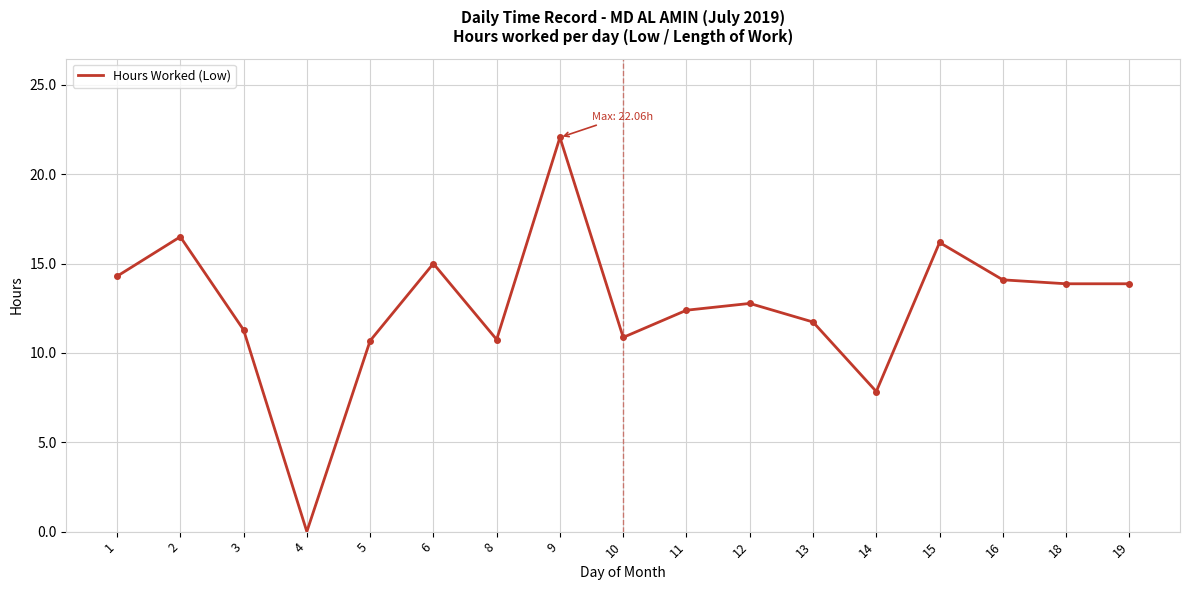

At which category does the data reach its first local valley?

4